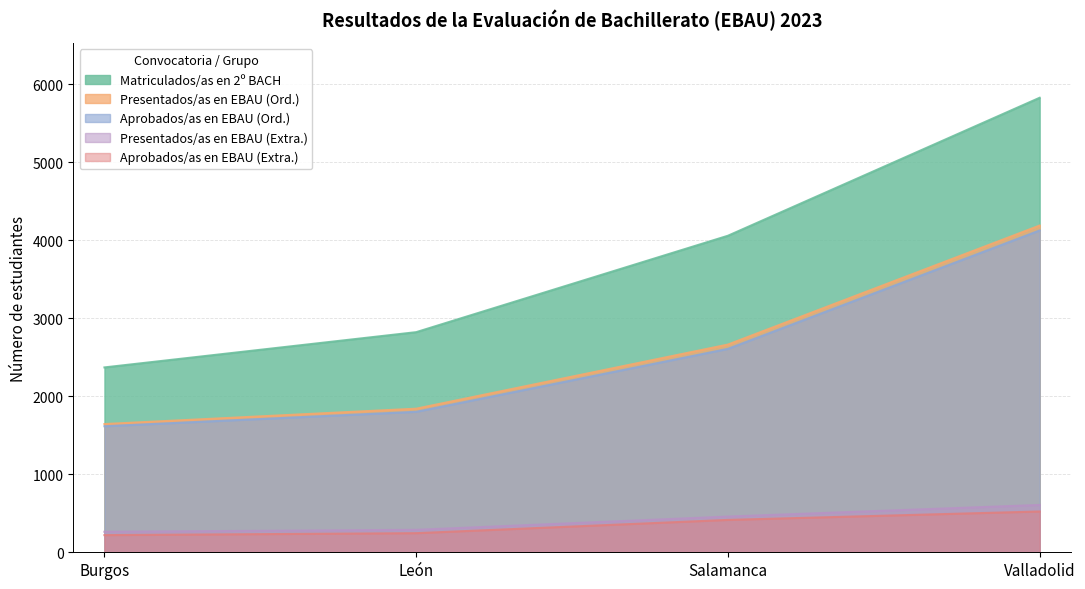

What is the difference between the maximum and minimum values in the Matriculados/as en 2º BACH series?

3457